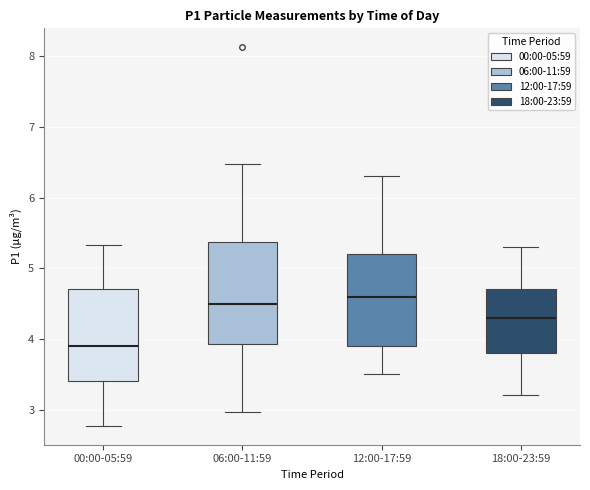

Which box's median line is the lowest?

00:00-05:59